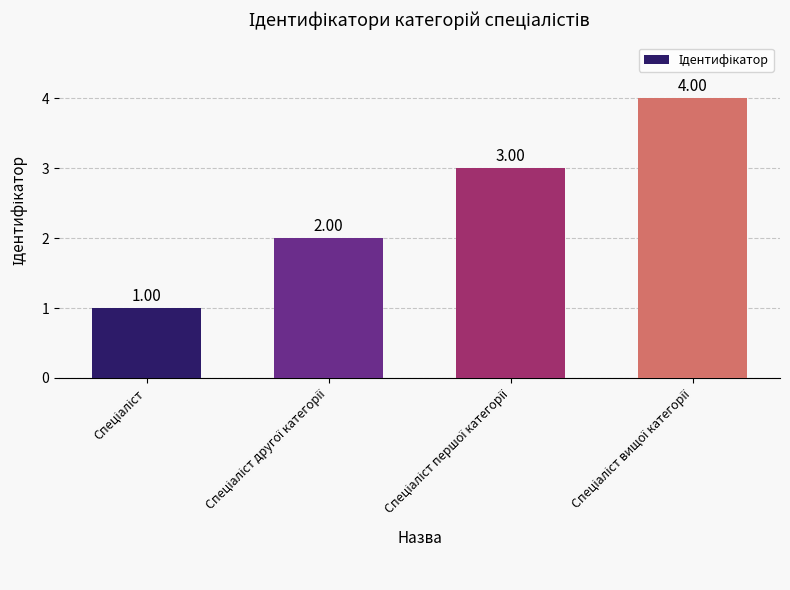

What is the difference between the maximum and minimum values?

3